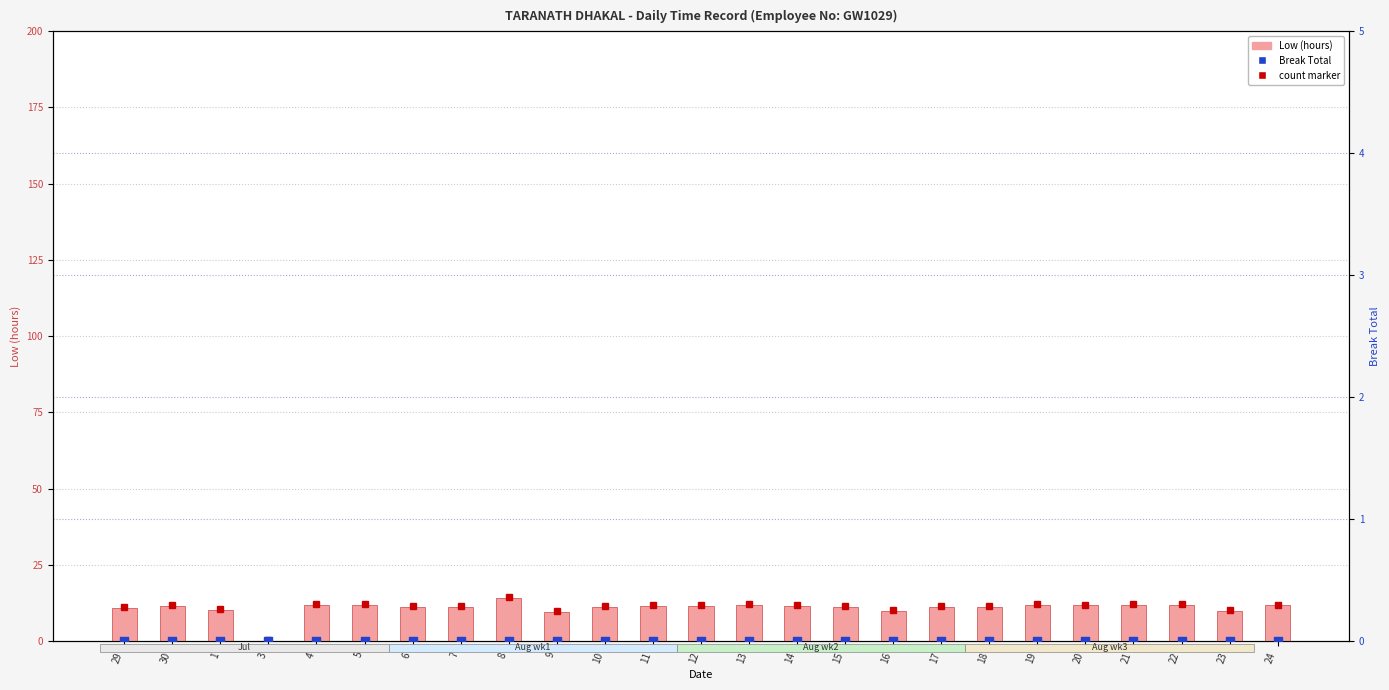

At which category is the sum across all series the highest?

8